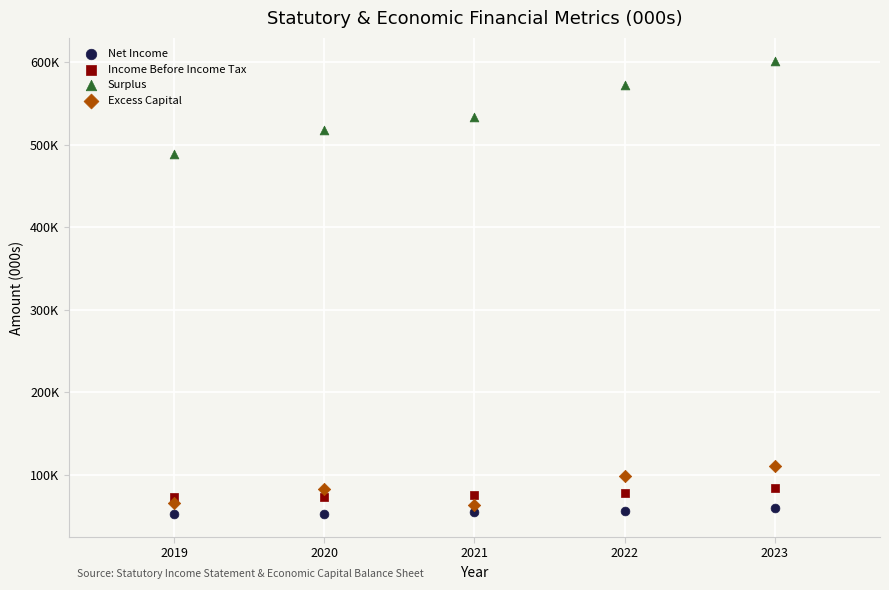

What are all the series names shown in the legend?

Net Income, Income Before Income Tax, Surplus, Excess Capital